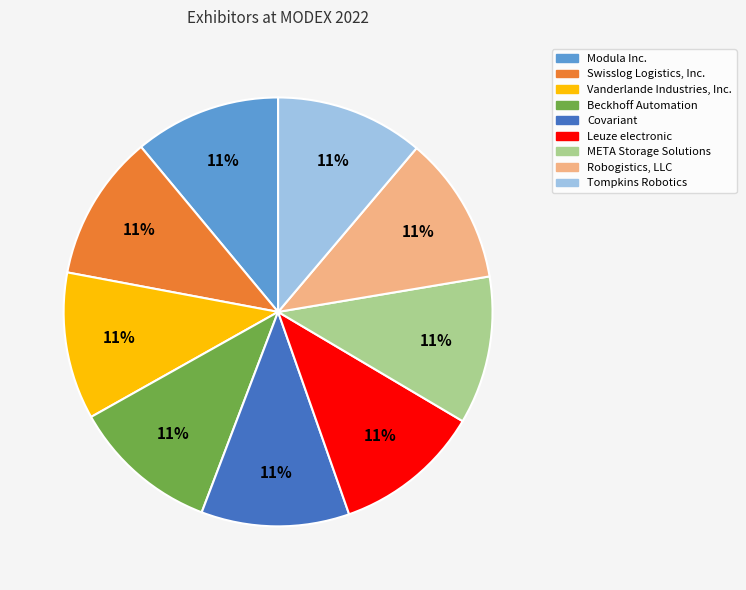

Combined, do Beckhoff Automation and Vanderlande Industries, Inc. account for over 50%?

No